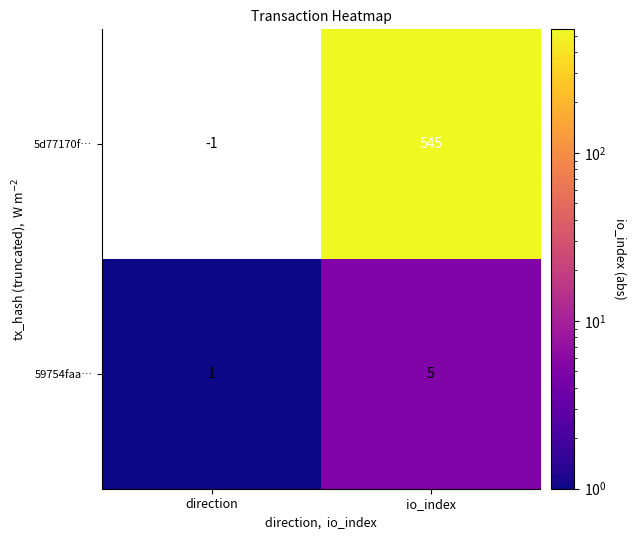

True or false: 5d77170f… has a value of 174.7 at io_index.

False